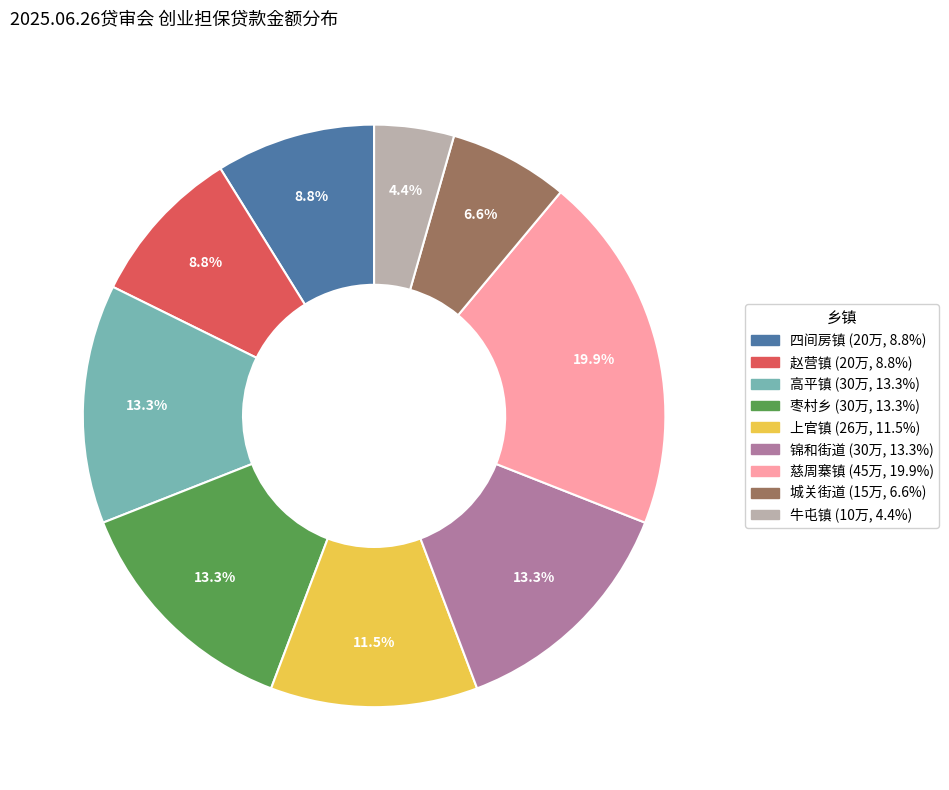

Does any single category account for the majority?

No